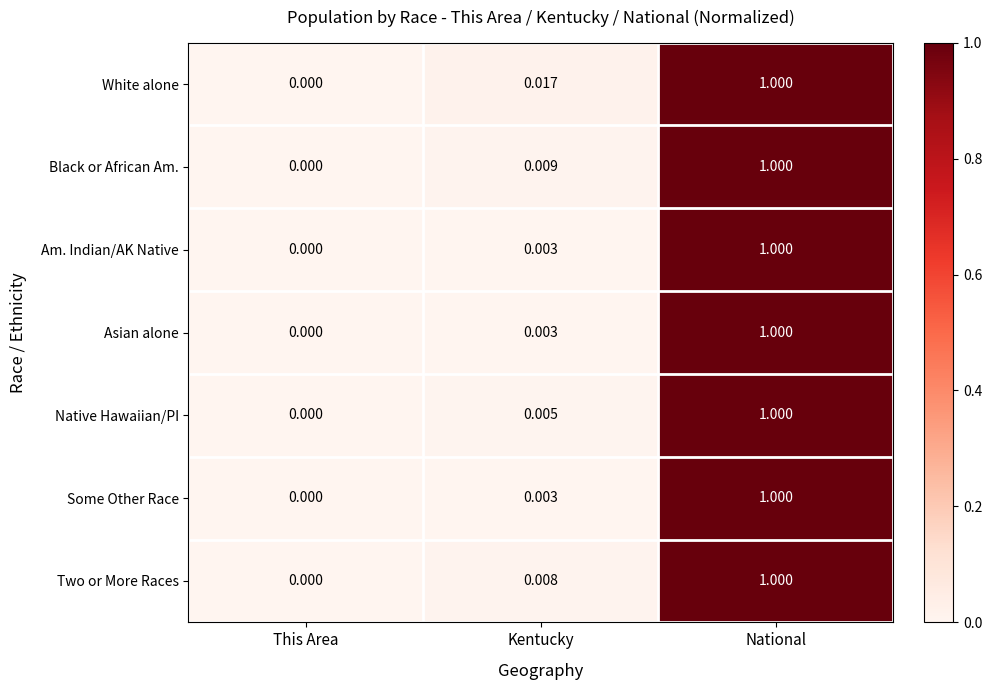

List the labels in order of Am. Indian/AK Native value, smallest first.

This Area, Kentucky, National